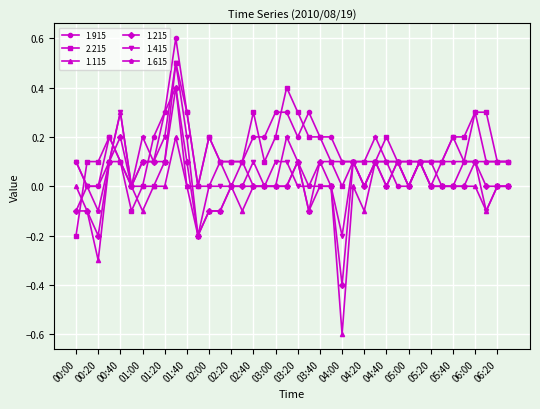

How many 1.615 values are between 0 and 1?

38